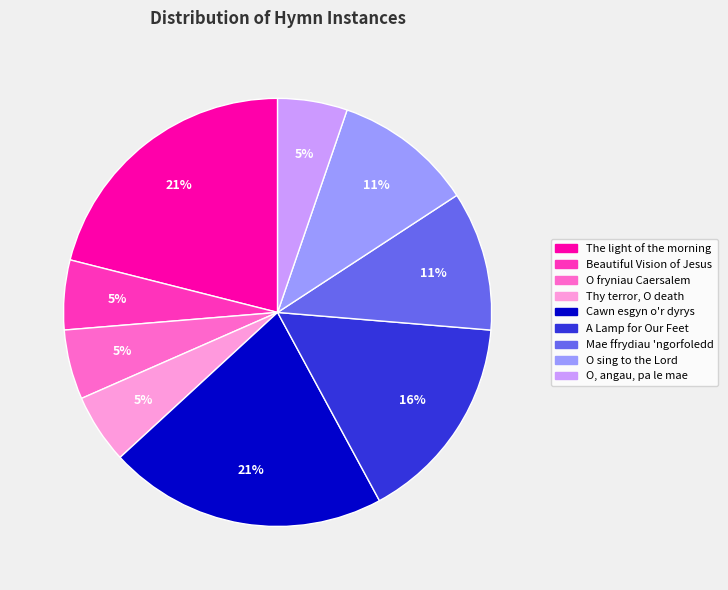

To the nearest percent, what is the average slice percentage?

11%